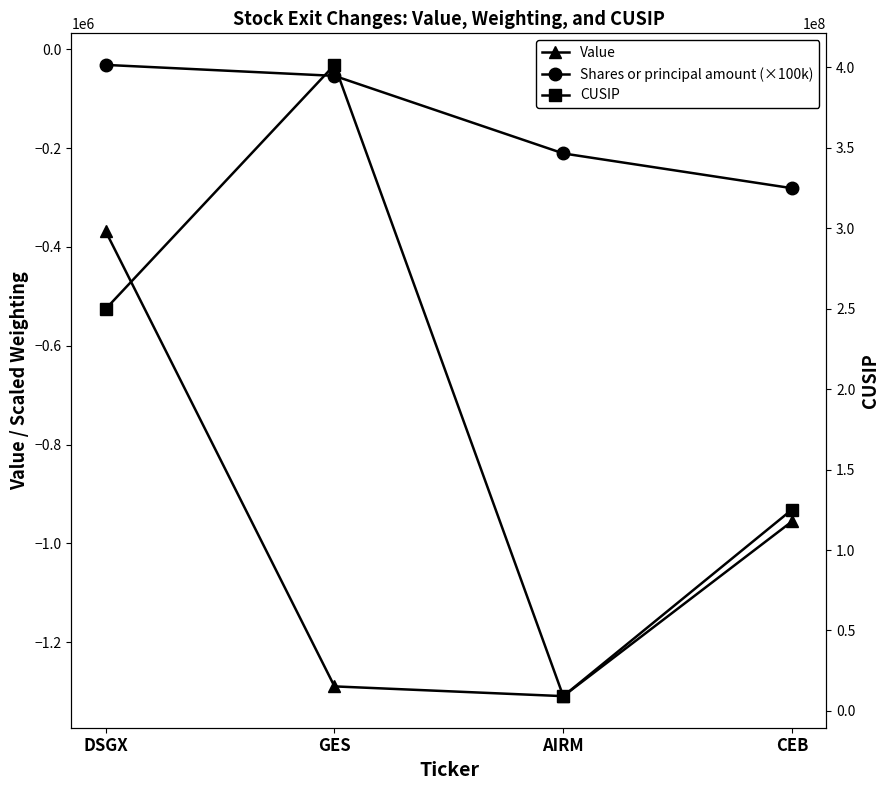

True or false: Shares or principal amount (×100k) and CUSIP cross at least once.

False